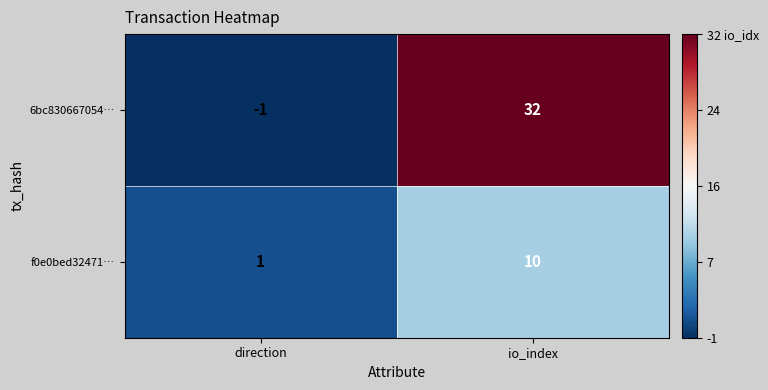

Reading left to right, list all the values displayed in this chart.

6bc830667054…: direction=-1	io_index=32
f0e0bed32471…: direction=1	io_index=10